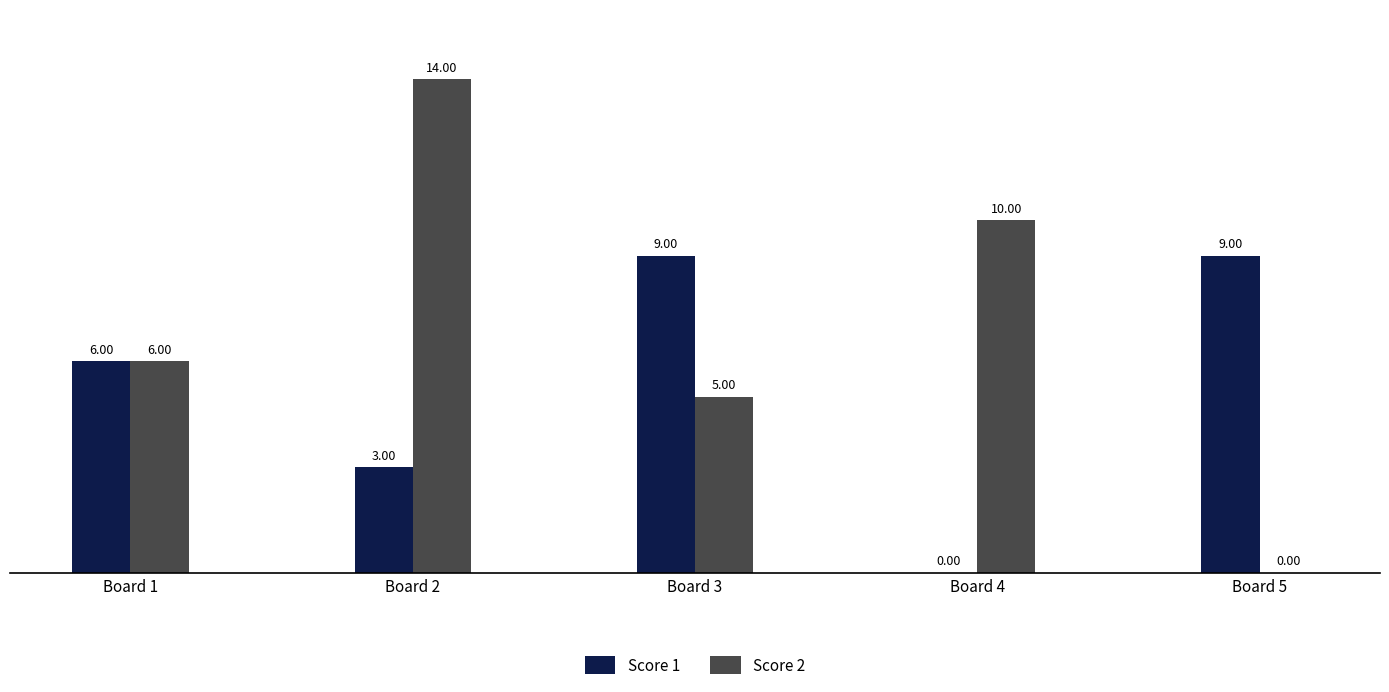

Between Board 1 and Board 2, which series saw the biggest shift?

Score 2